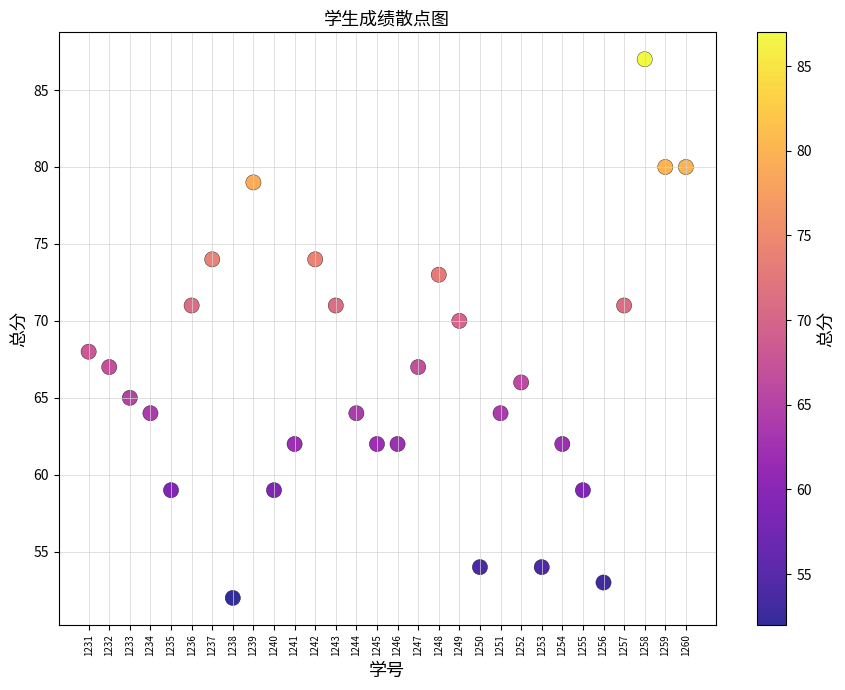

What is the range of Y values (max minus min)?

35